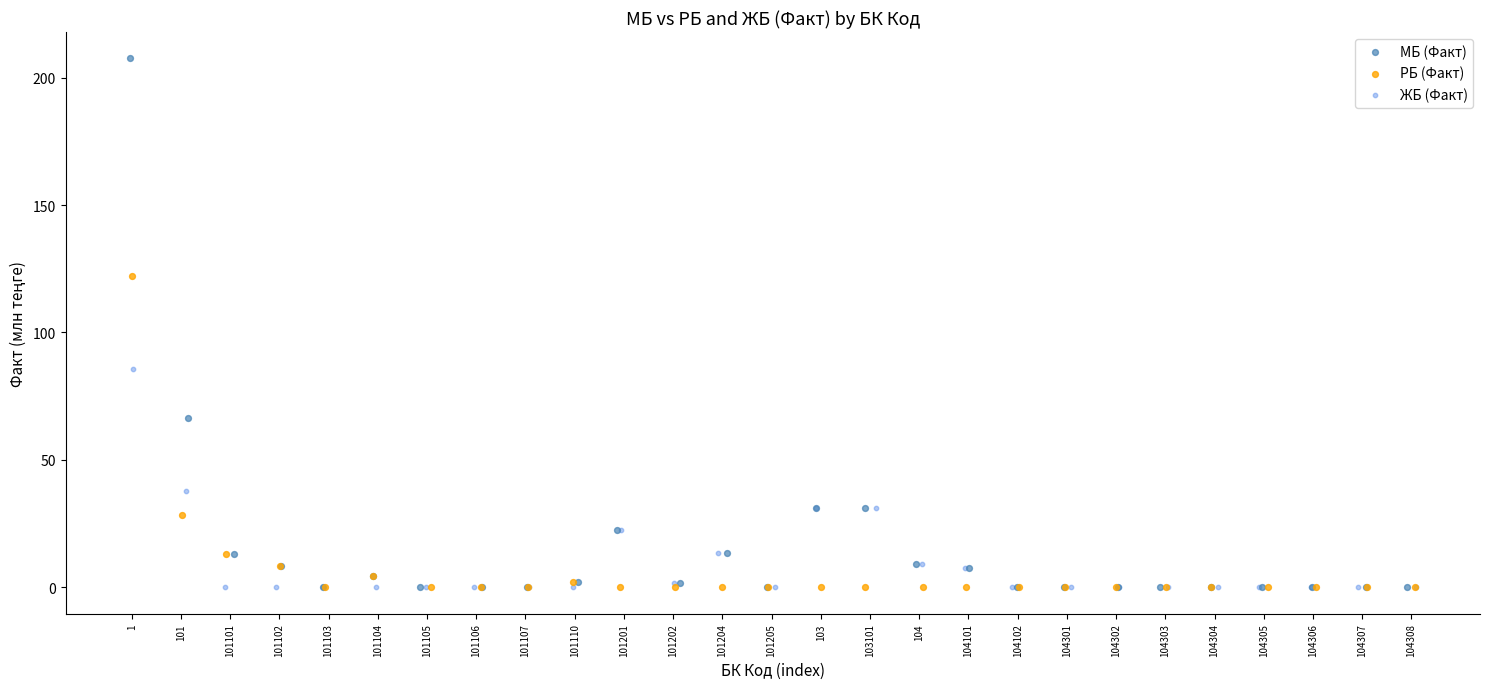

Which series has the largest Y range (max minus min)?

МБ (Факт)